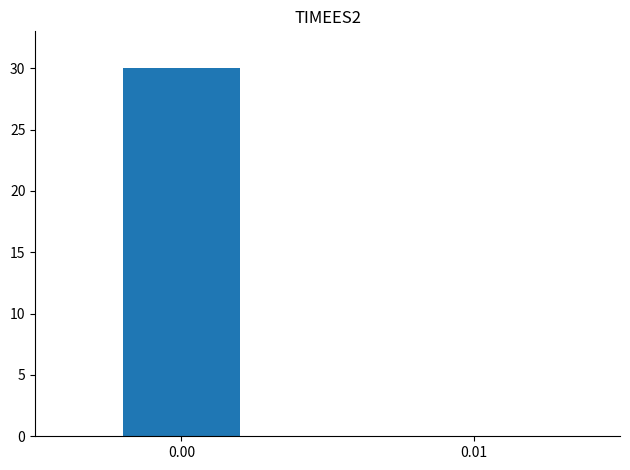

Rank the categories by value from highest to lowest.

0.00, 0.01